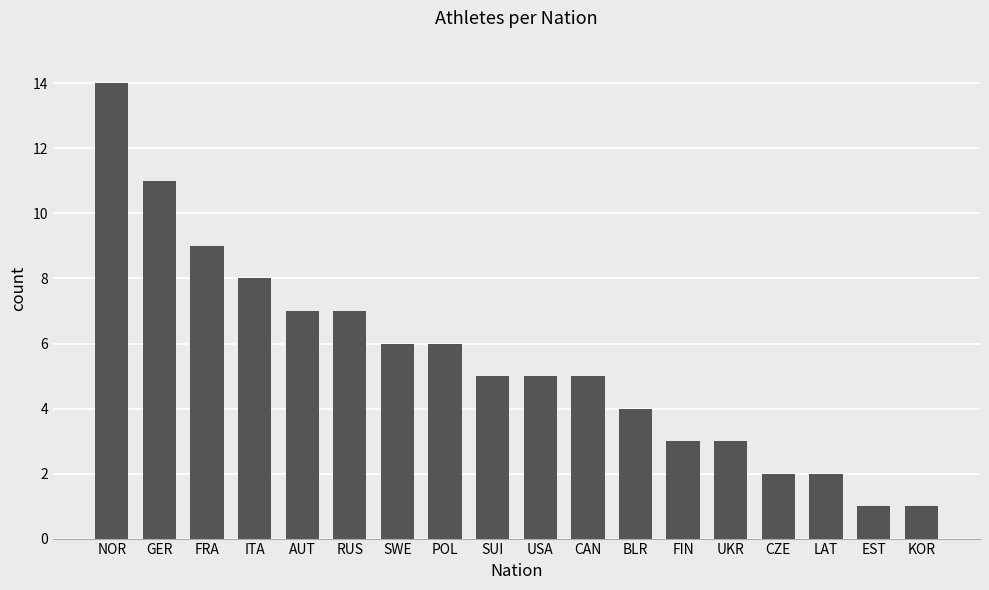

Reading left to right, transcribe all the data shown in this chart.

14	11	9	8	7	7	6	6	5	5	5	4	3	3	2	2	1	1